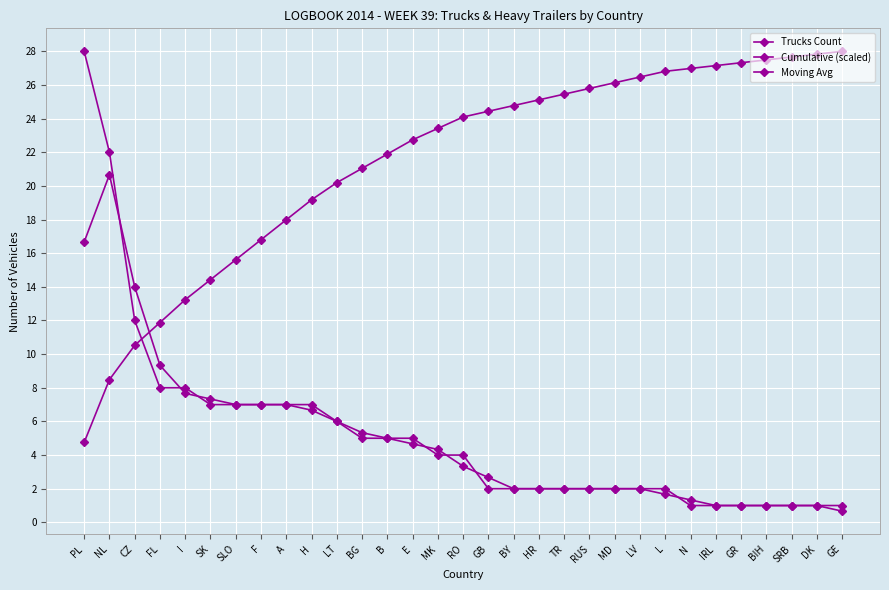

True or false: Moving Avg and Cumulative (scaled) intersect in this chart.

True